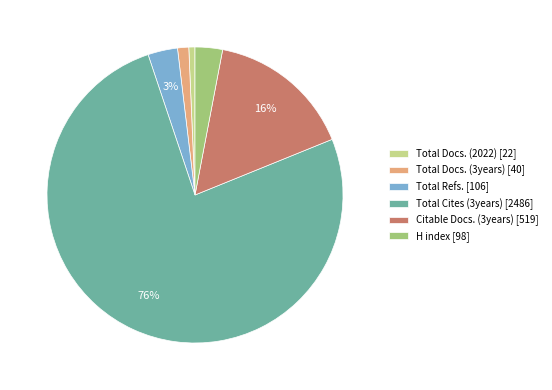

The Citable Docs. (3years) slice represents 16% of the pie. True or false?

True